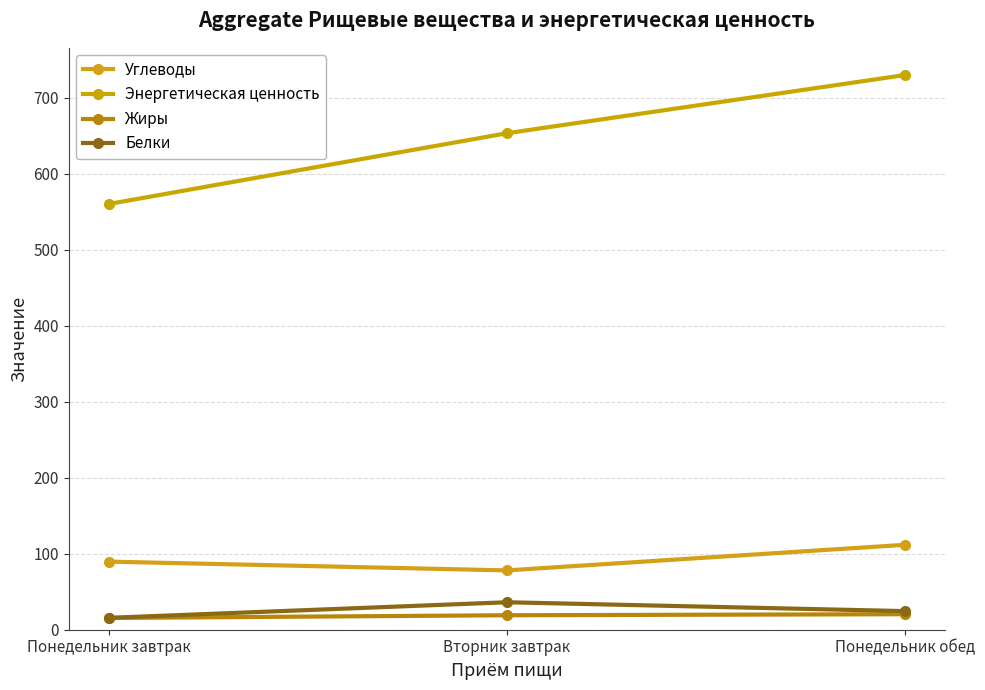

Where does the Белки series first go above 24?

Вторник завтрак